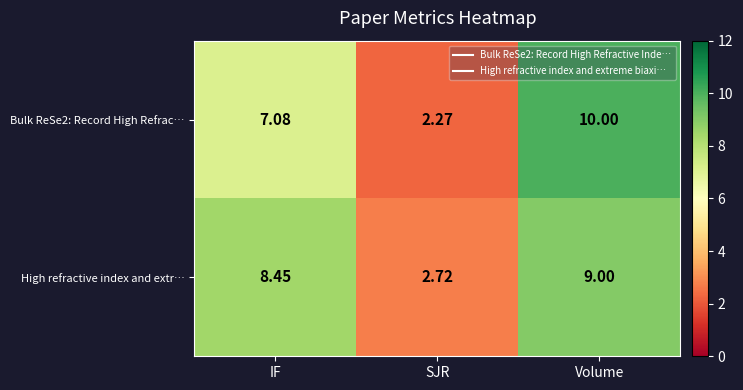

Which category has the lowest value in the High refractive index and extr… series?

SJR